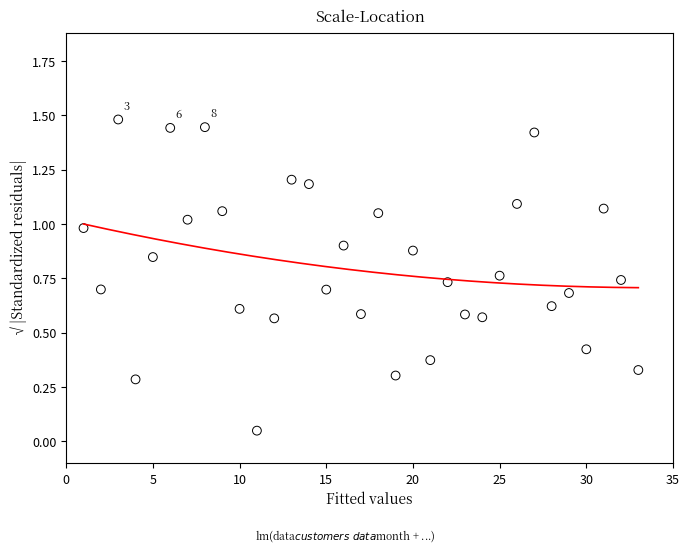

What is the range of X values (max minus min)?

32.0